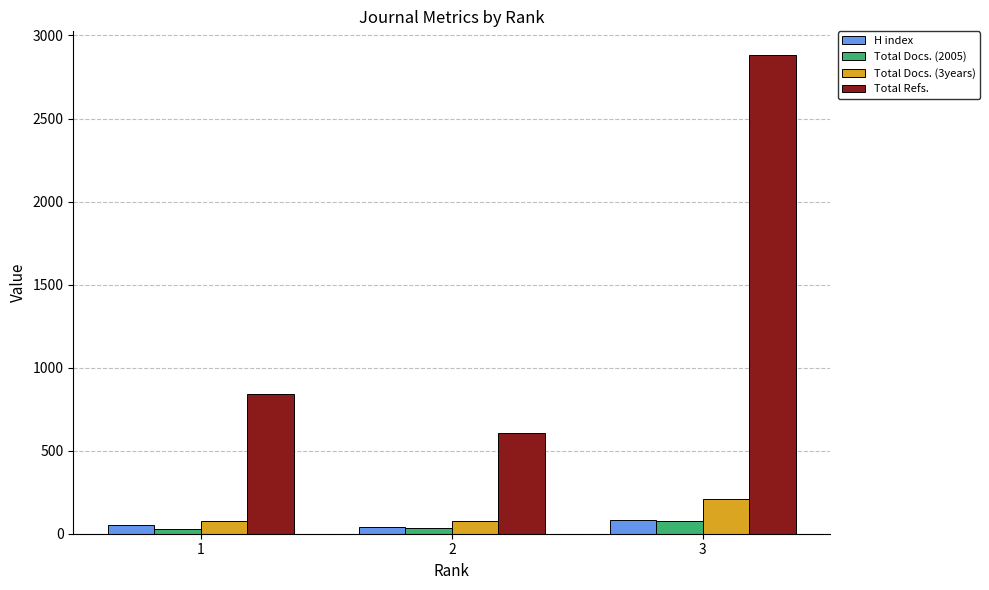

What is the maximum value for Total Refs.?

2881